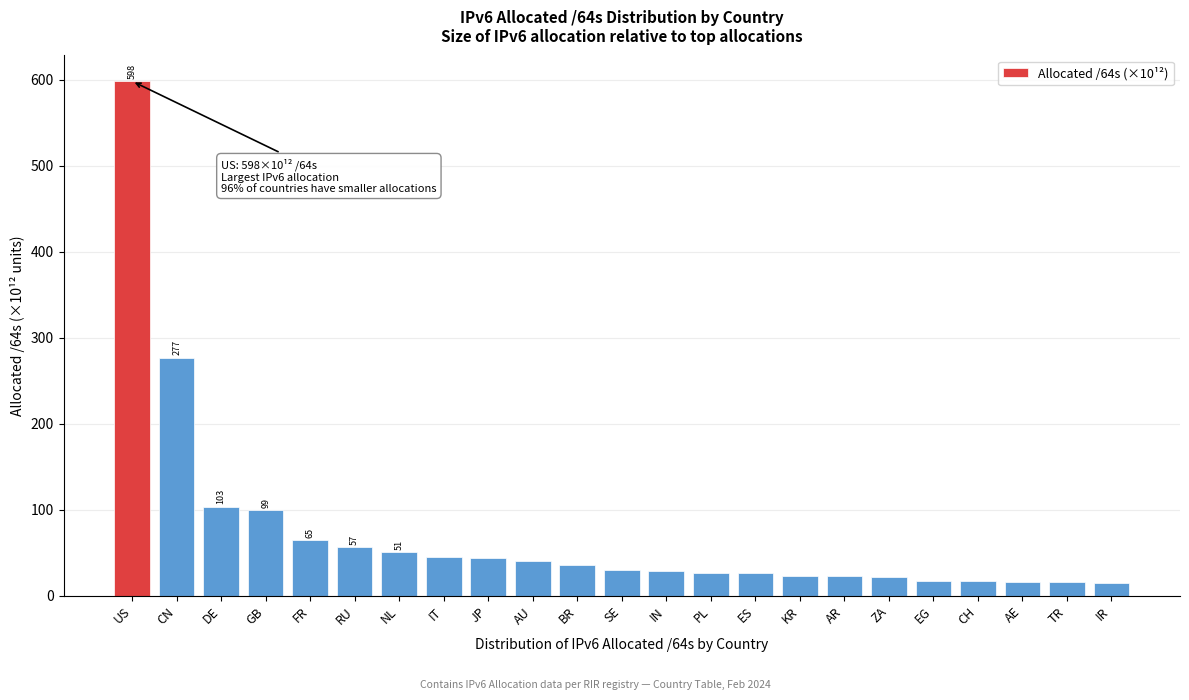

What is the greatest value displayed?

598.3